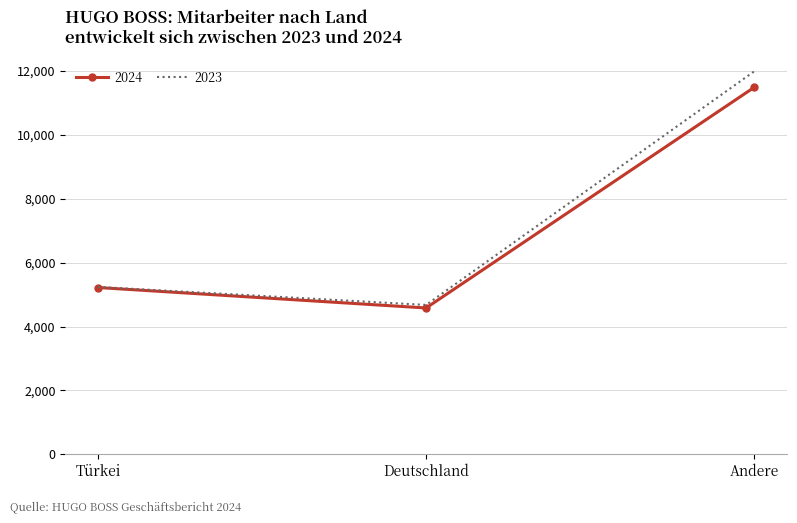

What position from the right is Deutschland?

2